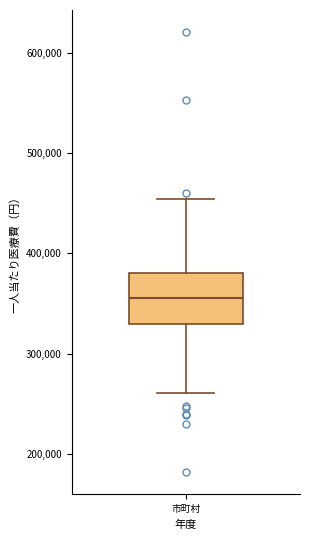

Transcribe this box plot: give where the median line is, the range the box spans, and where the two whiskers end, as read against the y-axis. The values are not printed on the chart, so give them approximately, as read against the axis.

median 360000, box 330000 to 380000, whiskers 260000 to 450000